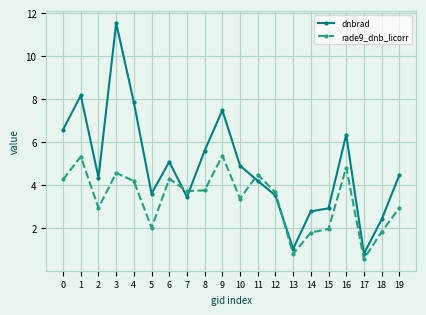

In rade9_dnb_licorr, how many points are lower than both neighbors (excluding endpoints)?

6